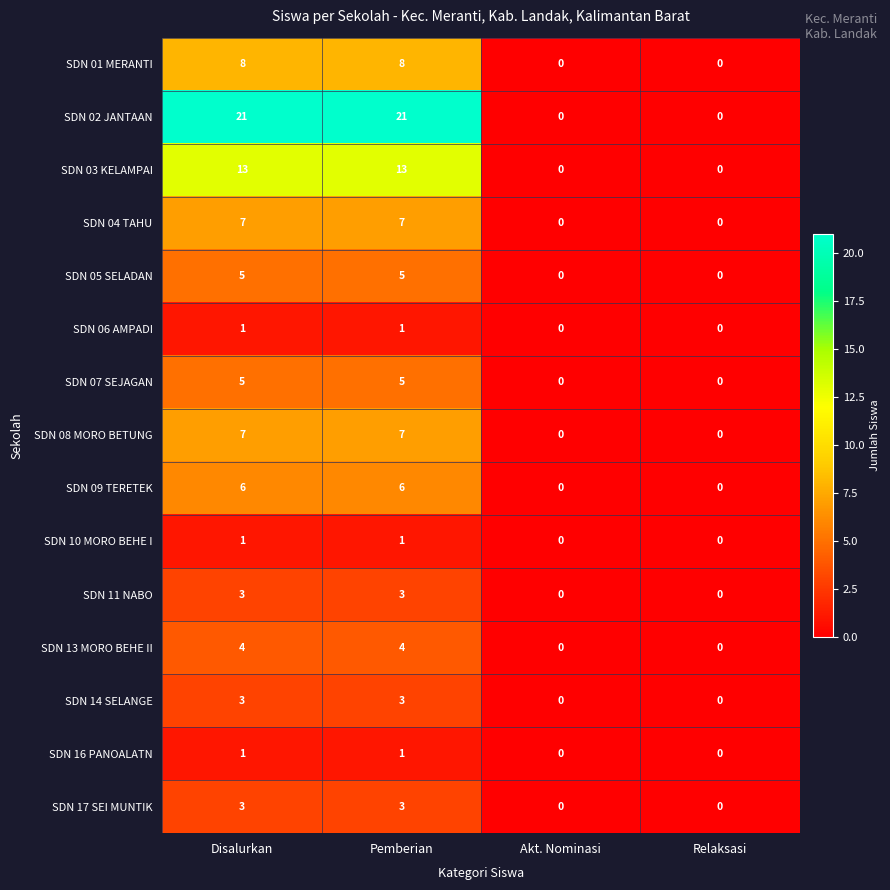

Is it true that SDN 14 SELANGE equals 3 at Disalurkan?

True